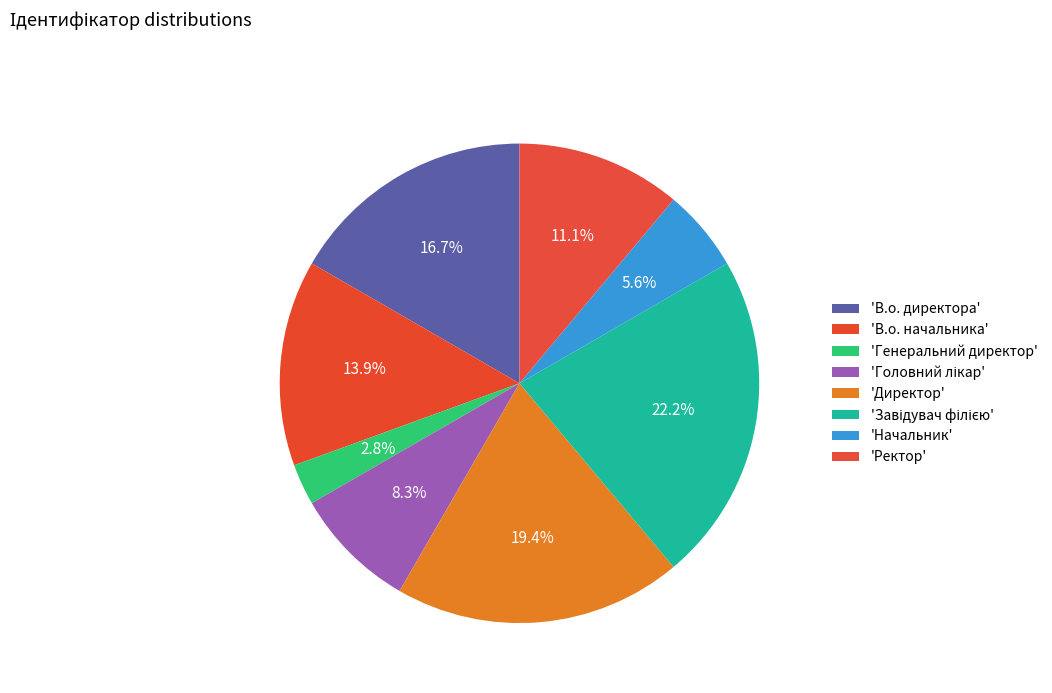

Count the number of slices in the pie.

8